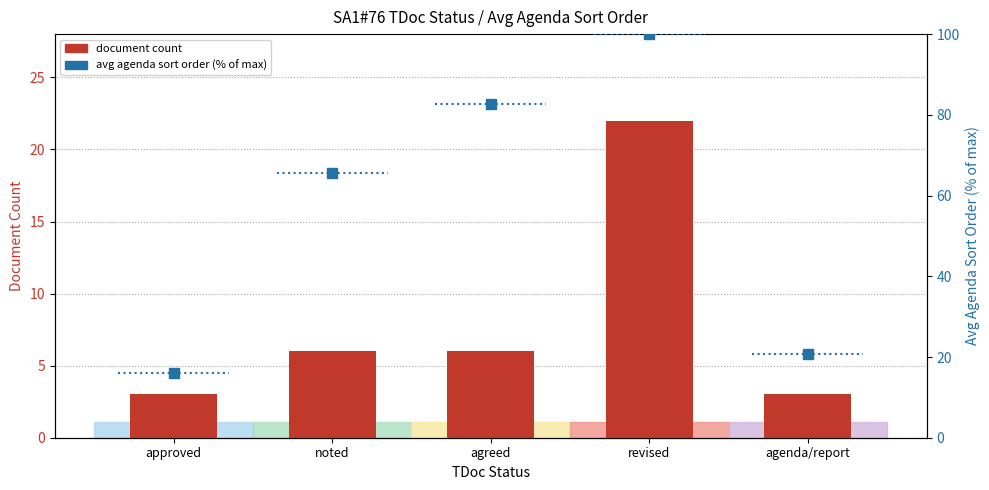

Which series has the widest spread of Y values?

percentile rank within status